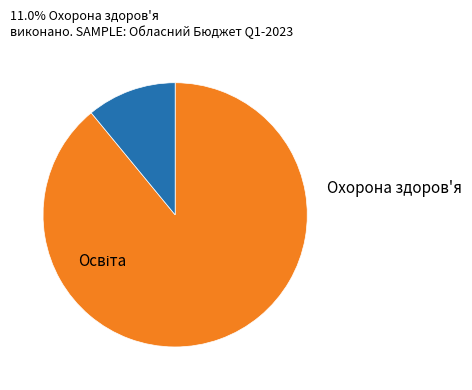

Is there any slice that represents more than half of the pie?

Yes